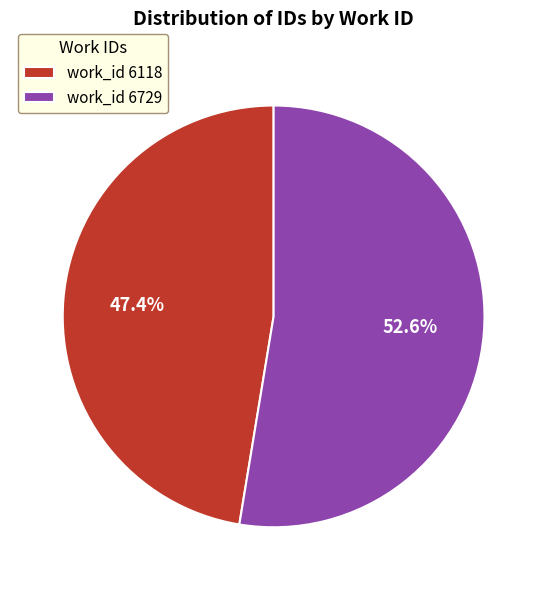

Which has a higher value, work_id 6118 or work_id 6729?

work_id 6729